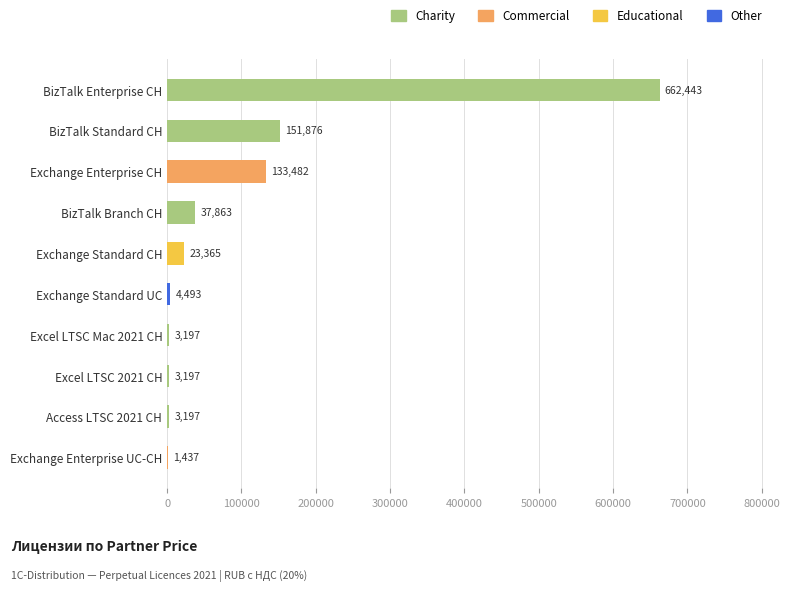

Is it true that the value at Excel LTSC 2021 CH is 3197.3?

True